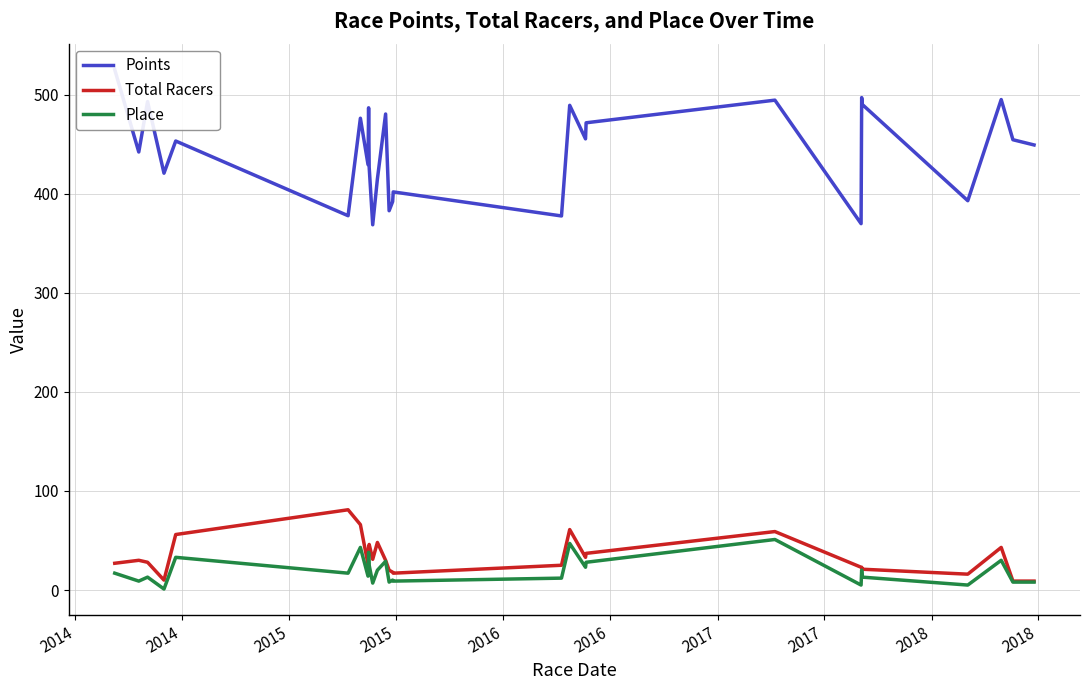

At which category does Place reach its first local valley?

2014